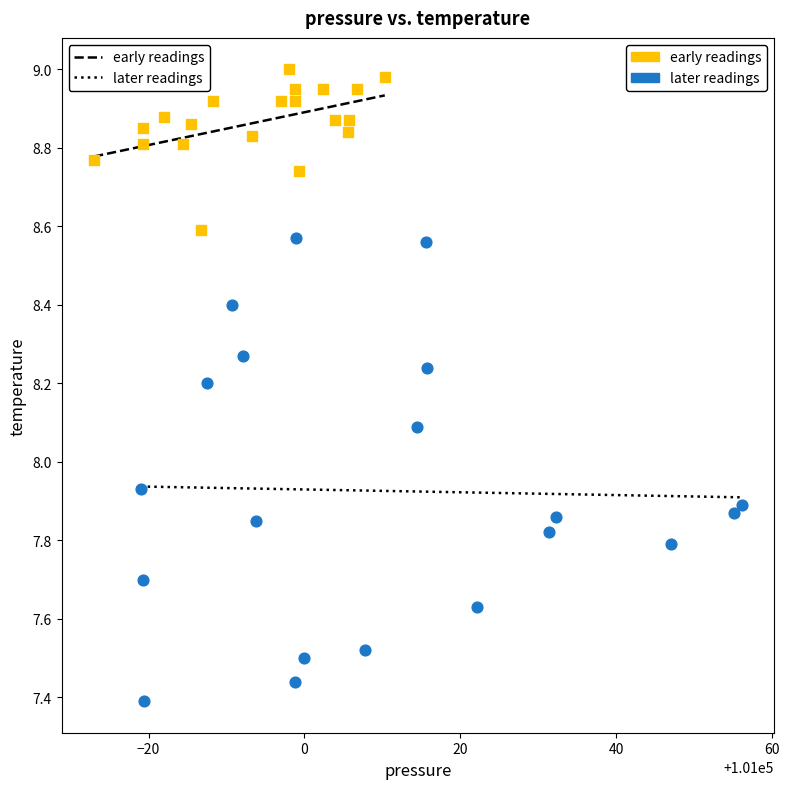

Which series reaches the maximum Y coordinate?

early readings